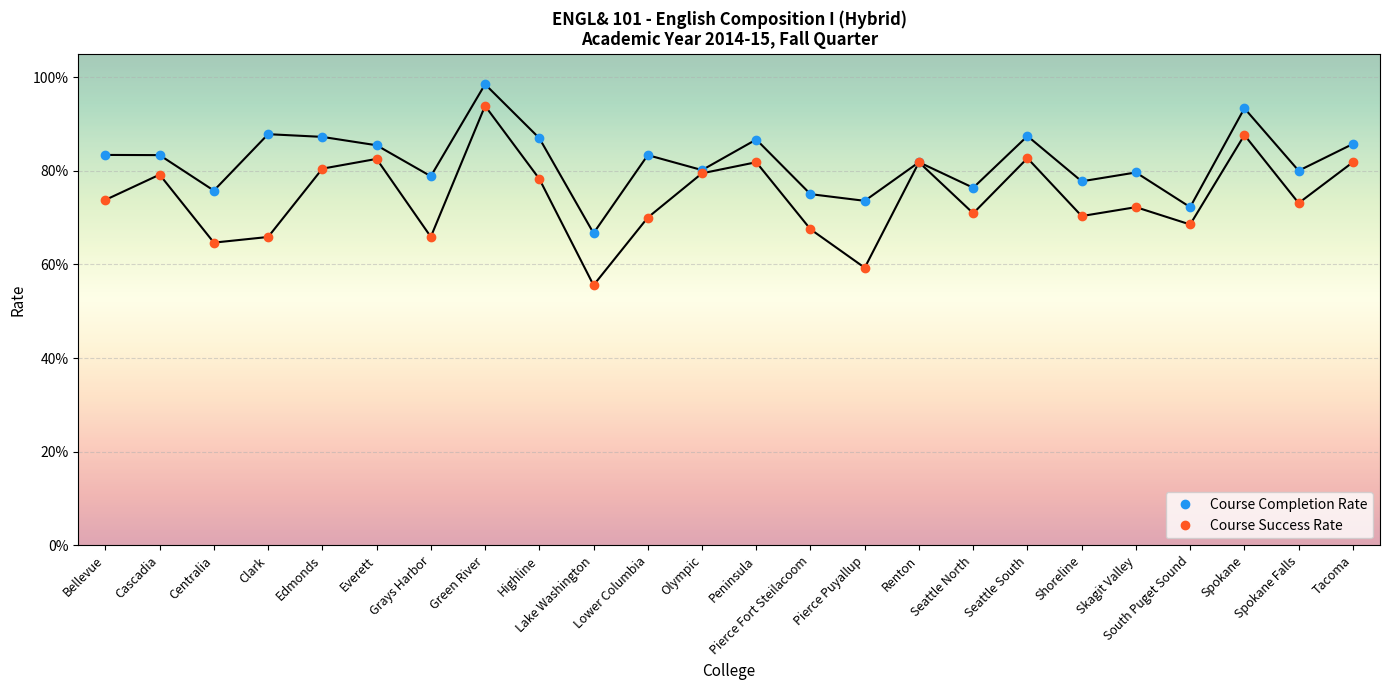

Is this an area chart (filled region under the line)?

No